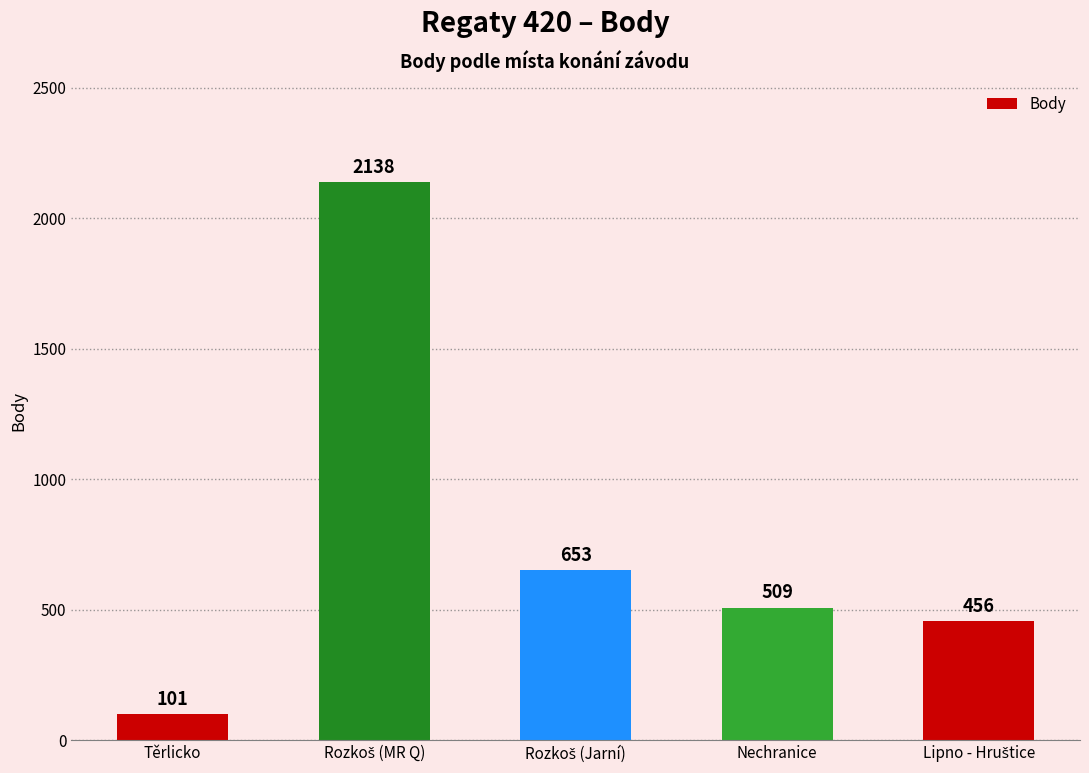

Is it true that the value at Nechranice is 509?

True